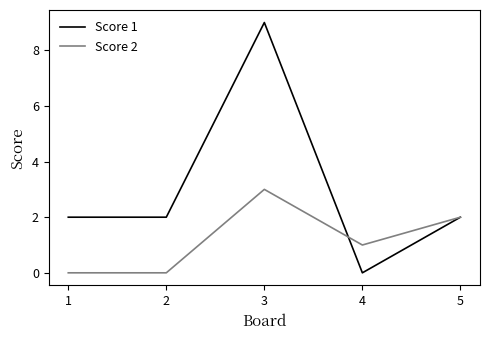

Where is the first local maximum for Score 2?

3